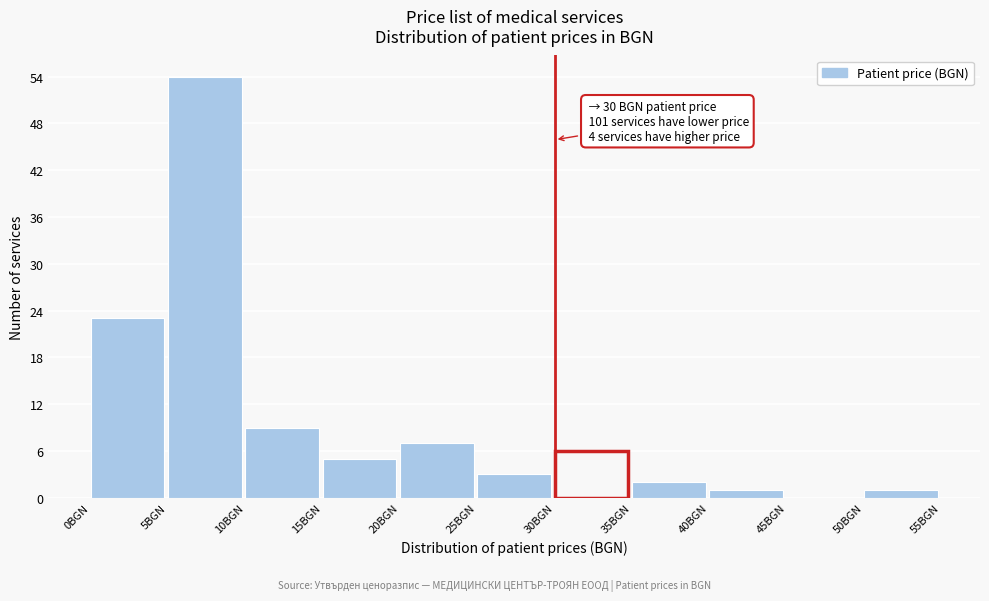

Over which range of the x-axis is the bar tallest?

5 to 10